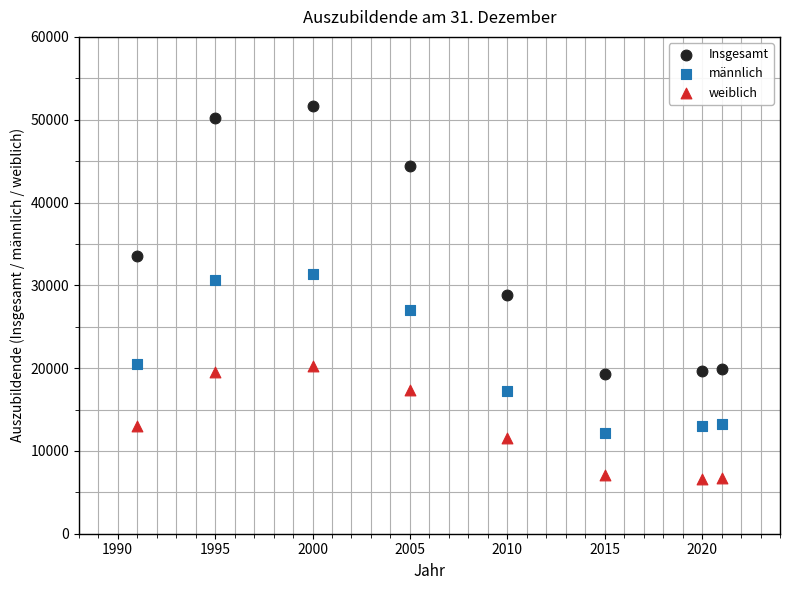

Which series reaches the minimum Y coordinate?

weiblich